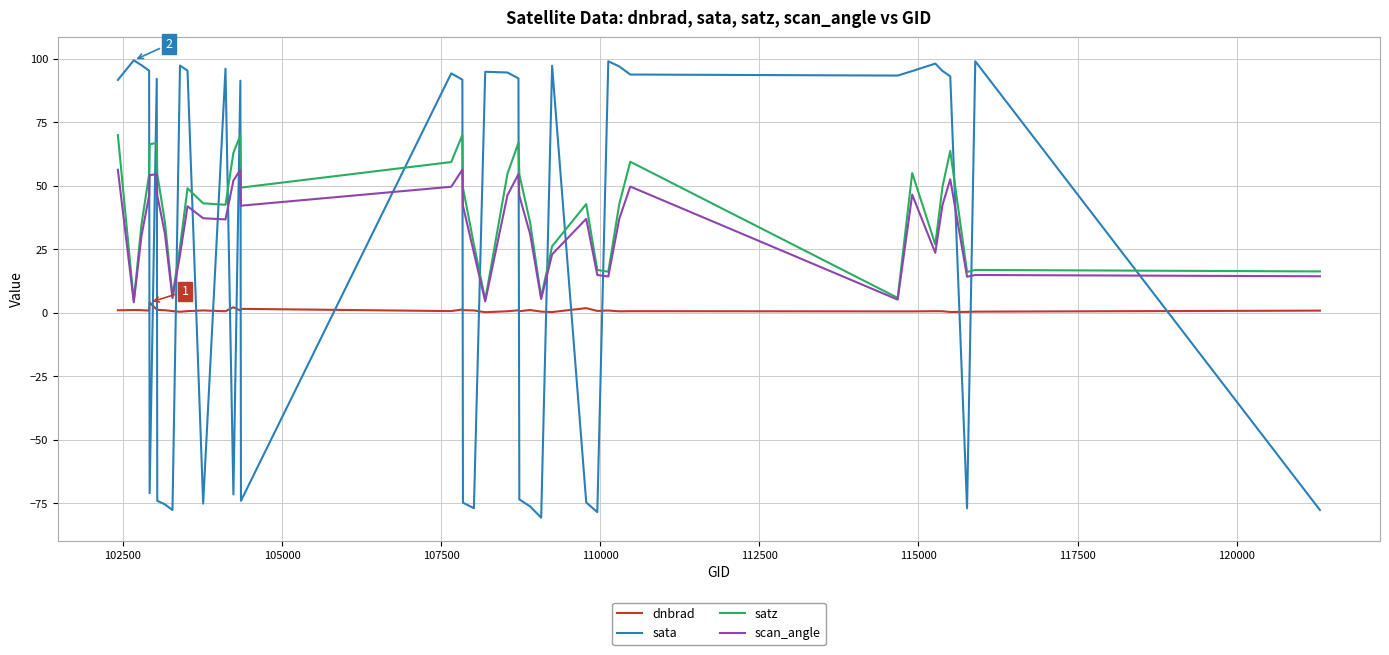

List the series in order of their peak value, lowest first.

dnbrad, scan_angle, satz, sata